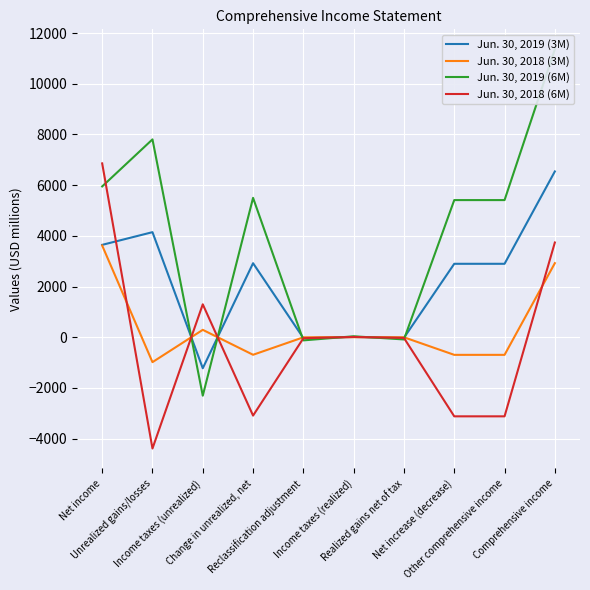

At which category is the sum across all series the highest?

Comprehensive income